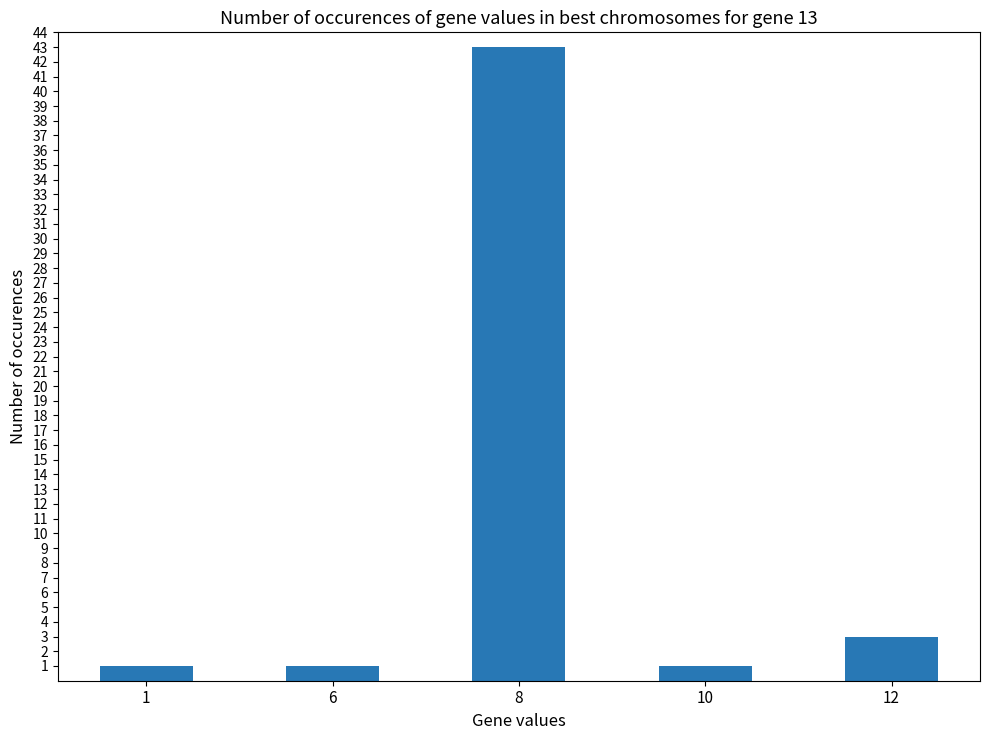

What is the difference between the maximum and second lowest values?

42